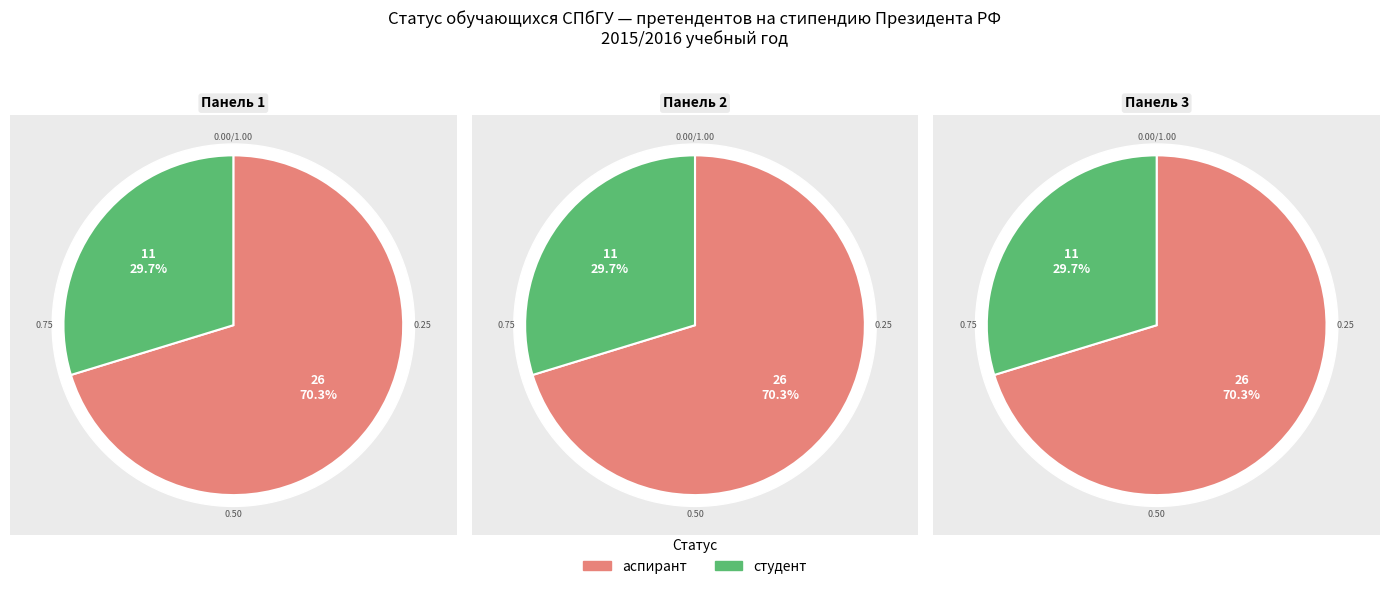

How many slices are in this pie chart?

2